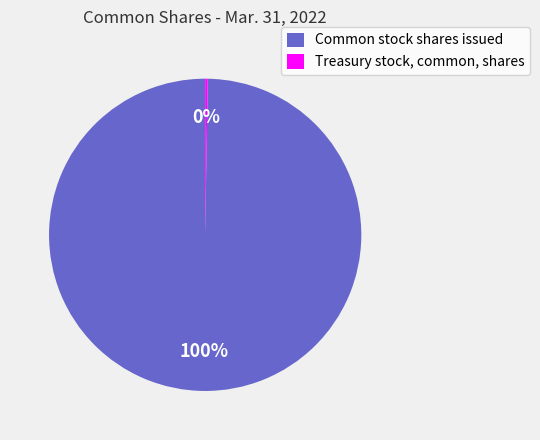

To the nearest percent, what percentage of the pie is Common stock shares issued?

100%